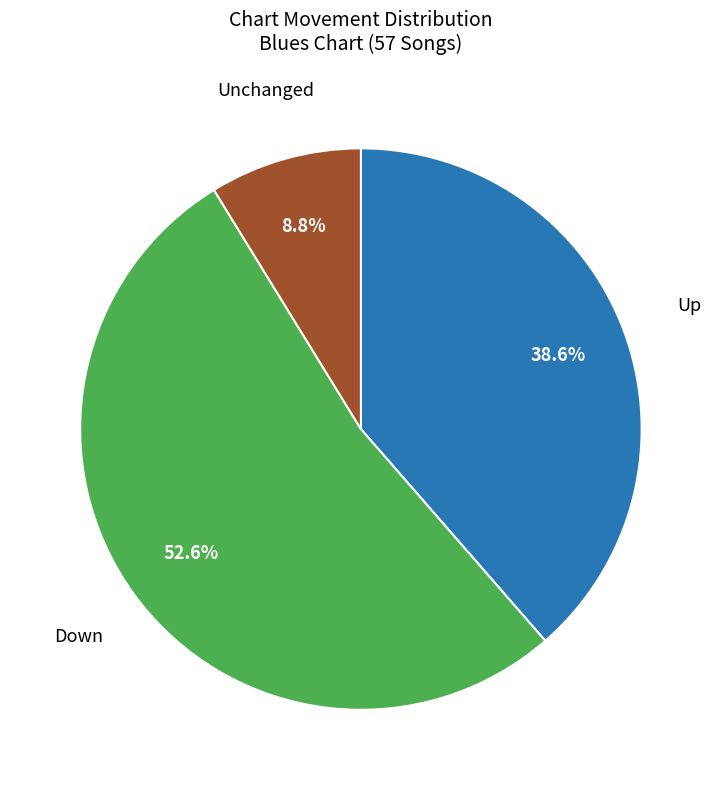

What is the ratio of the value at Down to the value at Up?

1.4